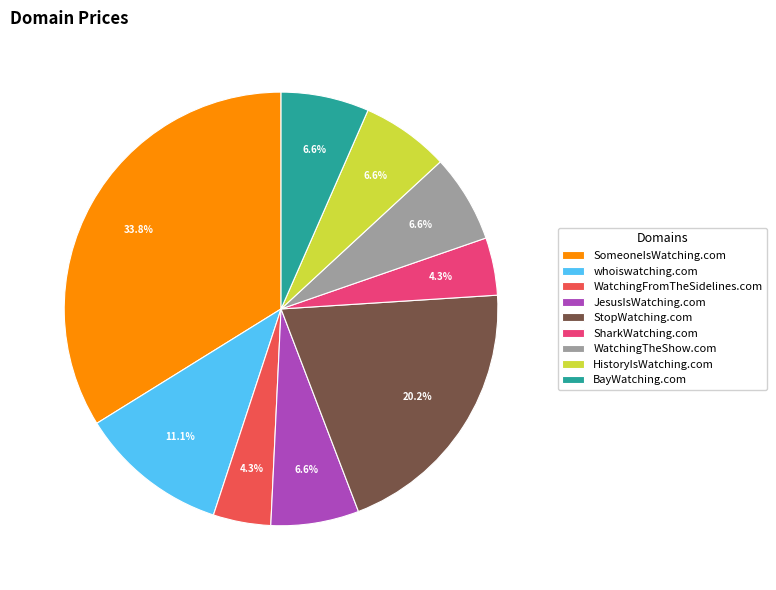

How much of the chart is everything except HistoryIsWatching.com?

93.4%